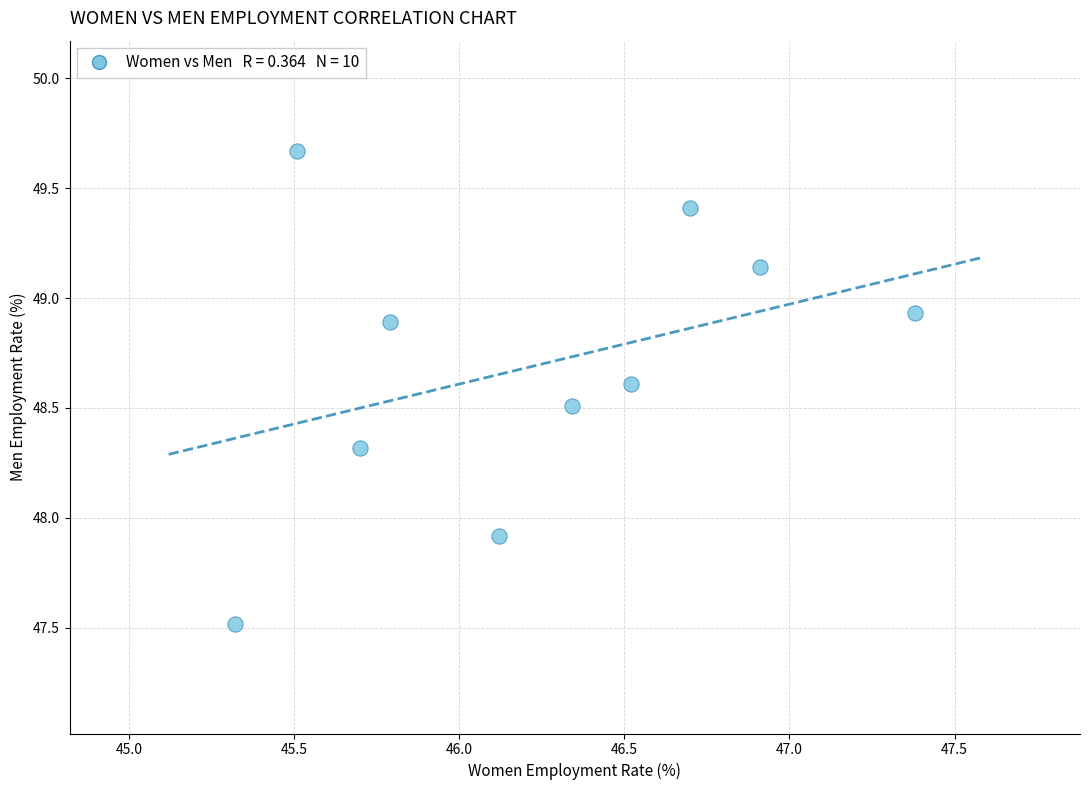

What Y value in the scatter plot is closest to 48?

47.9